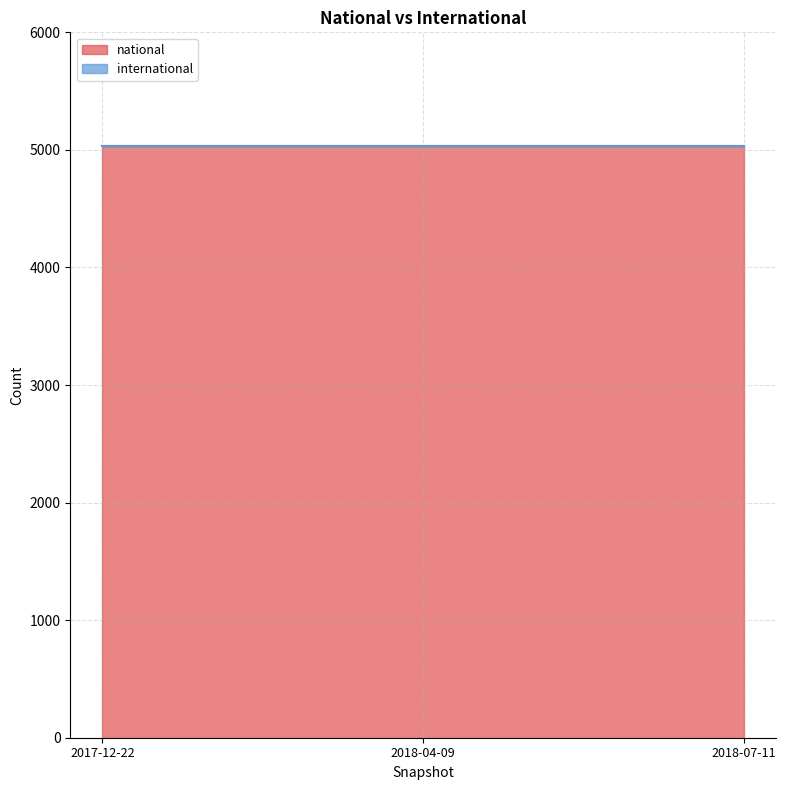

The value of national at 2018-04-09 is 8474. True or false?

False